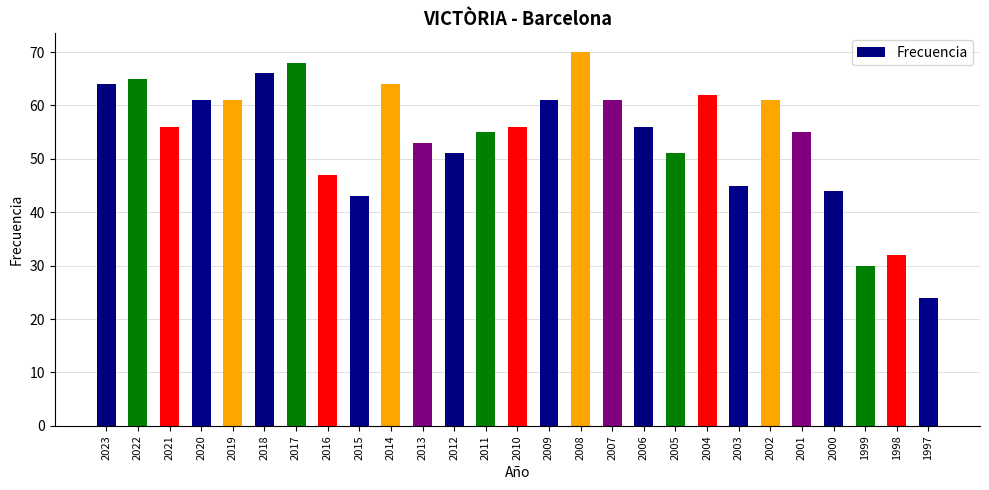

Are the bars grouped side by side (vs. stacked)?

No